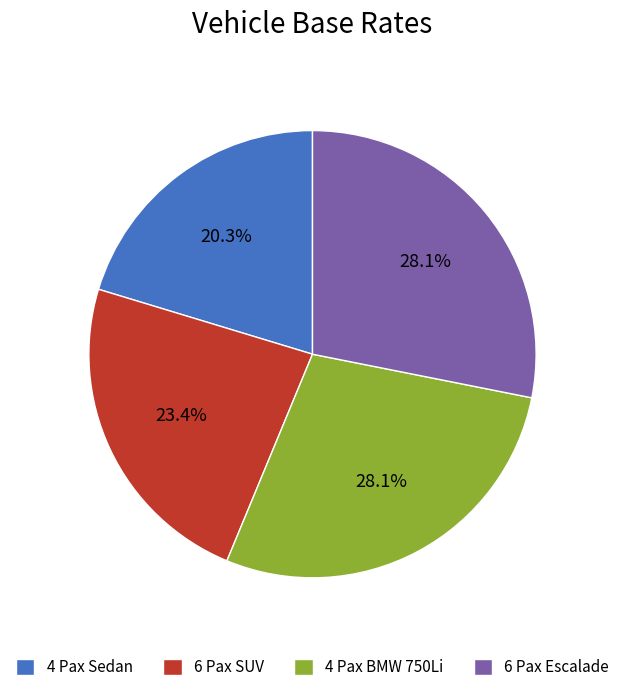

How many slices are in this pie chart?

4